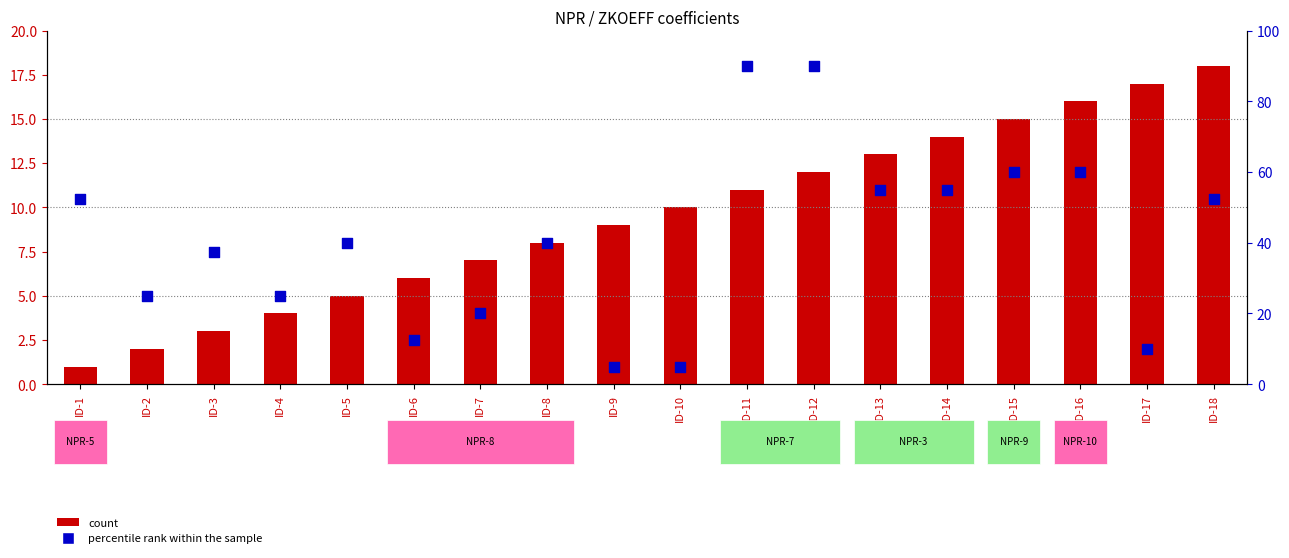

At how many categories does at least one series exceed 83?

2